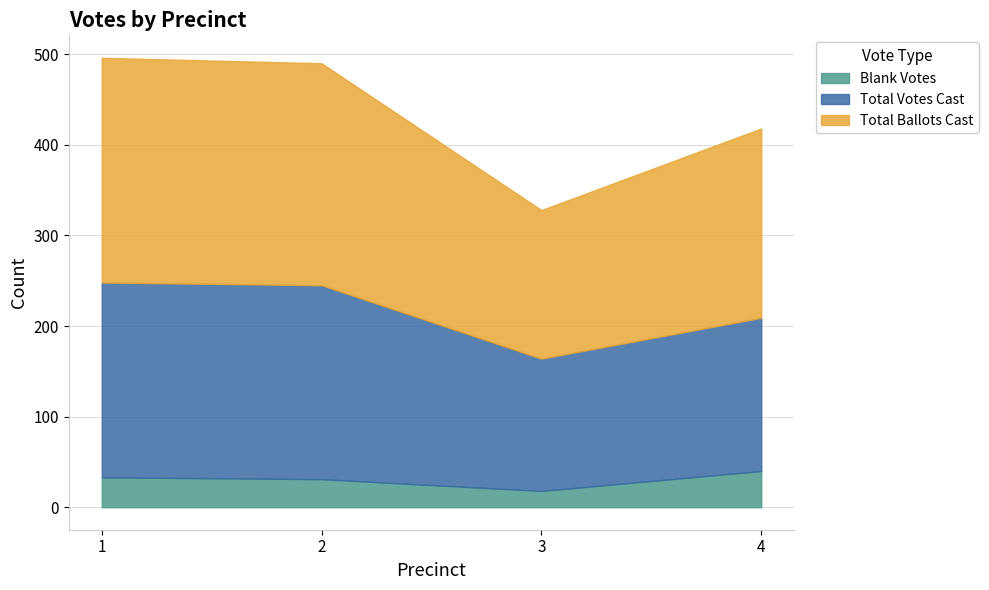

What is the sum of the Total Votes Cast values at 4 and 1?

384